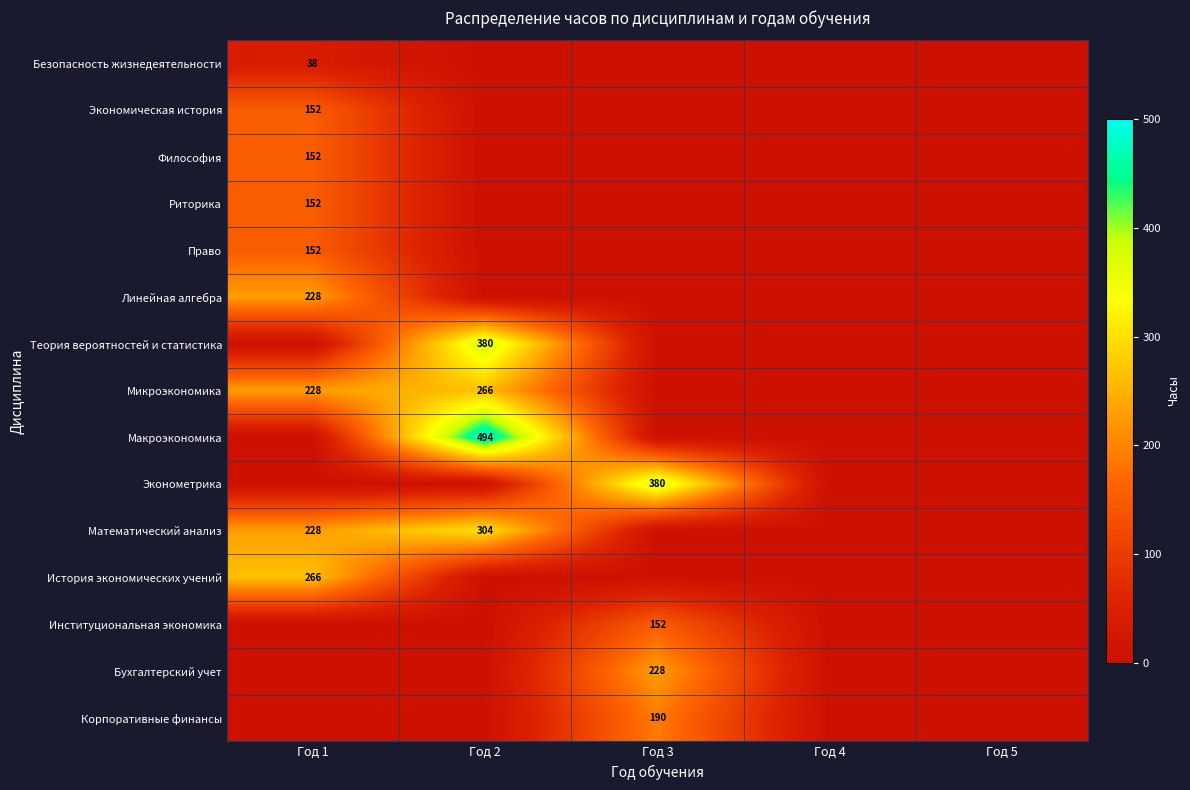

Is it true that Теория вероятностей и статистика equals 380.0 at Год 2?

True